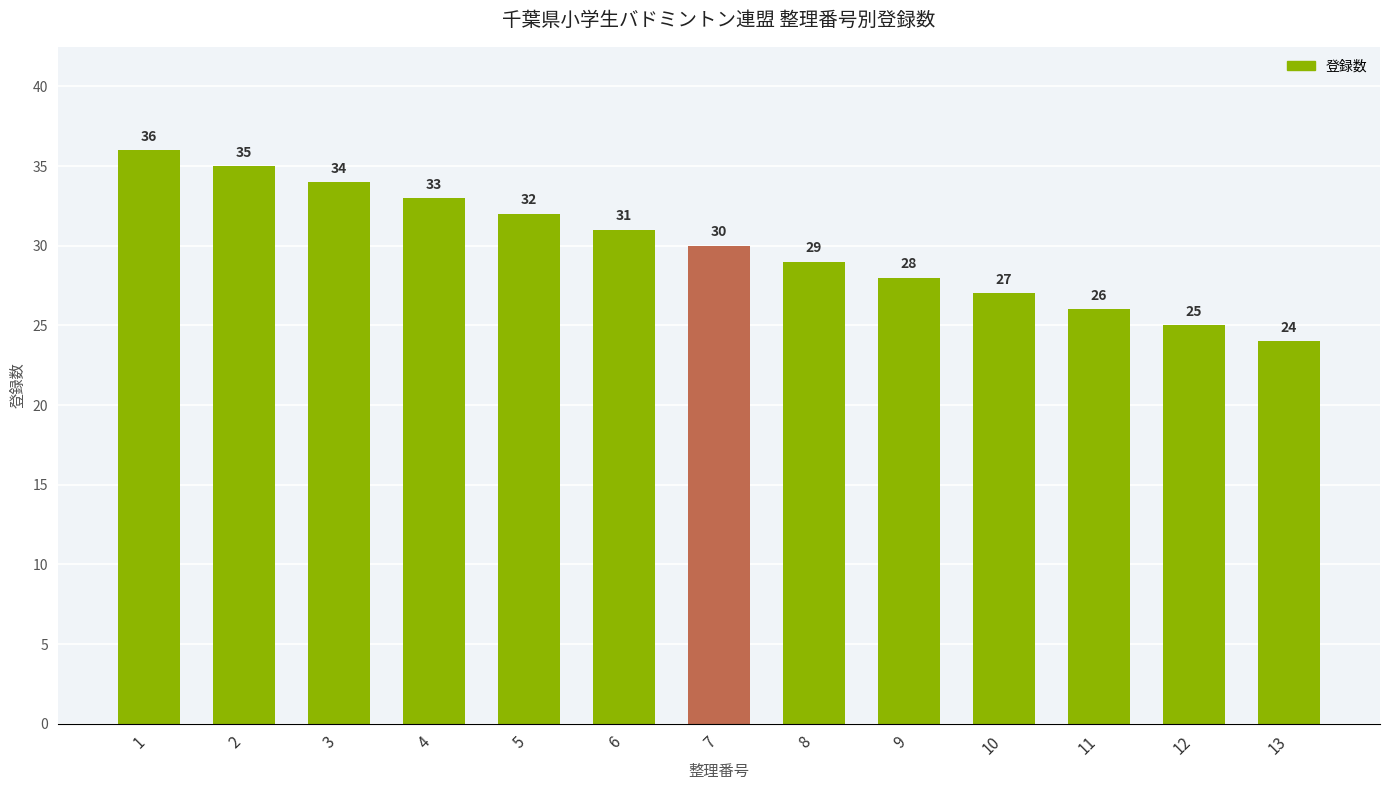

What is the difference between the values at 4 and 12?

8